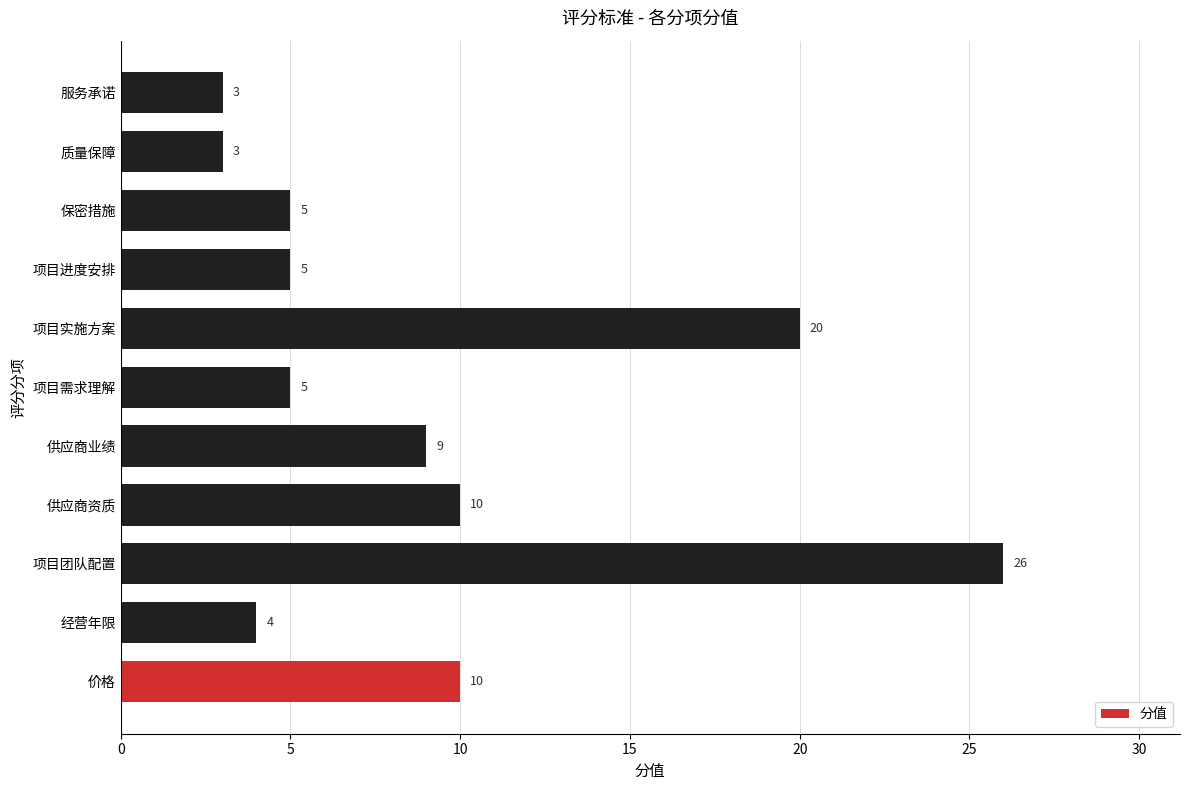

Reading top to bottom, transcribe all the data shown in this chart.

服务承诺=3	质量保障=3	保密措施=5	项目进度安排=5	项目实施方案=20	项目需求理解=5	供应商业绩=9	供应商资质=10	项目团队配置=26	经营年限=4	价格=10